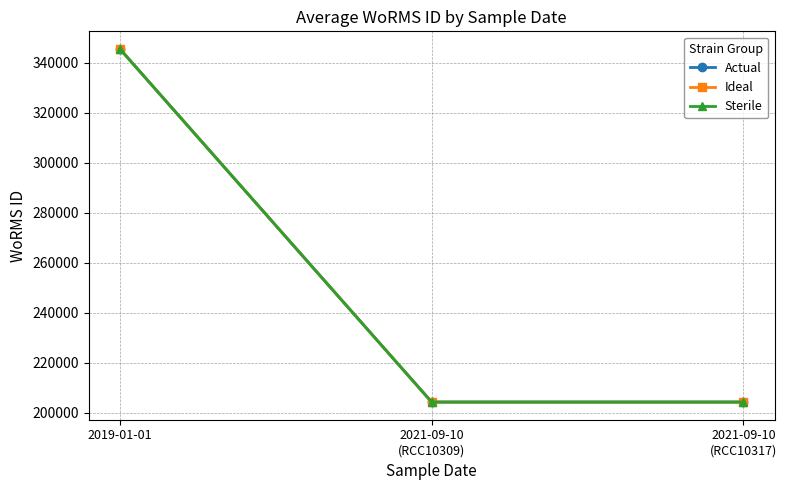

What is the greatest value displayed?

345462